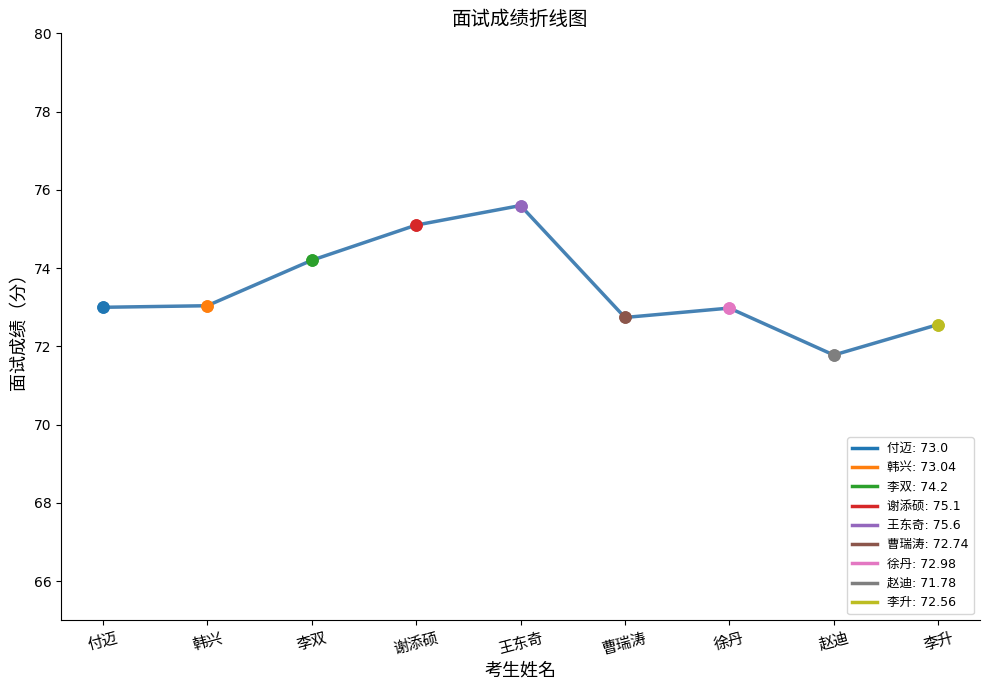

Reading left to right, list all the values displayed in this chart.

付迈=73.0	韩兴=73.0	李双=74.2	谢添硕=75.1	王东奇=75.6	曹瑞涛=72.7	徐丹=73.0	赵迪=71.8	李升=72.6